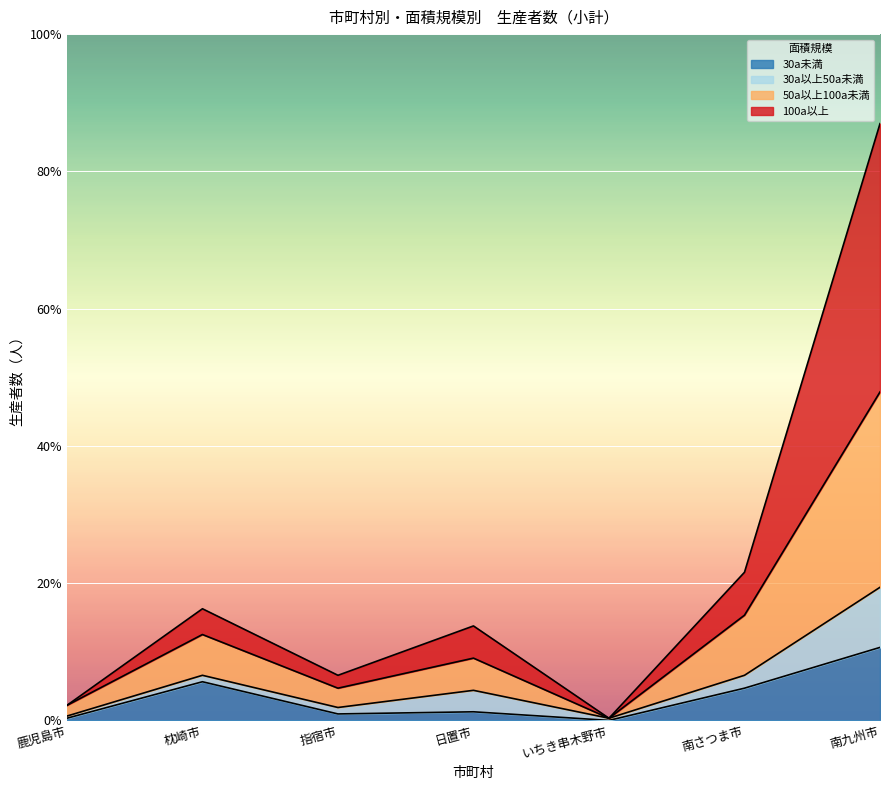

In 100a以上, how many points are higher than both neighbors (excluding endpoints)?

2